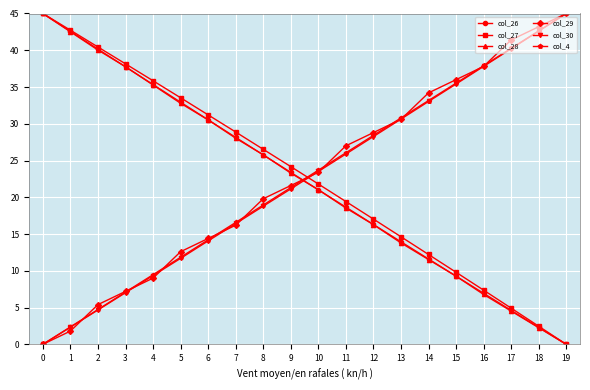

At which label does col_28 reach its minimum?

19